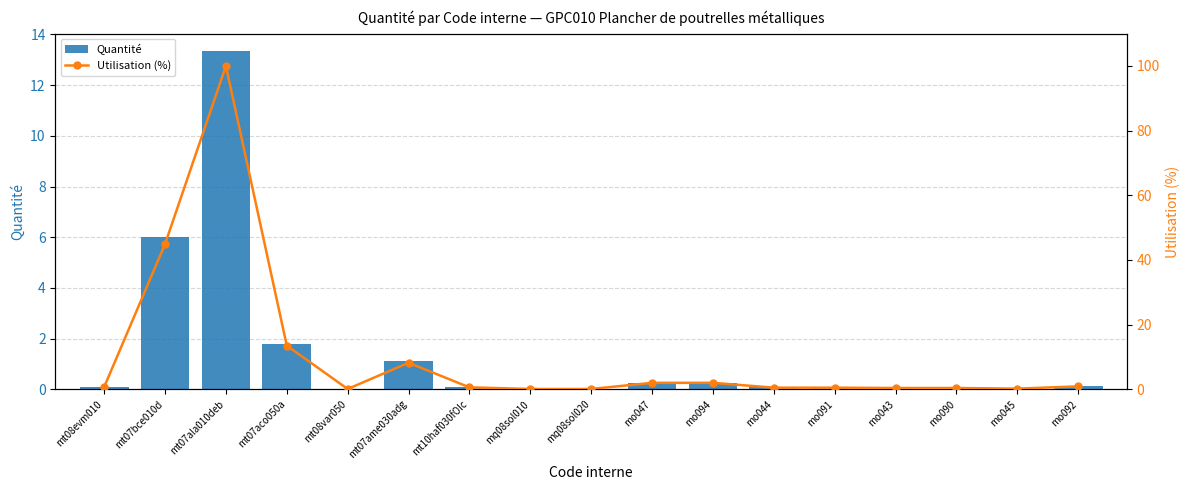

At which label does Quantité reach its peak?

mt07ala010deb